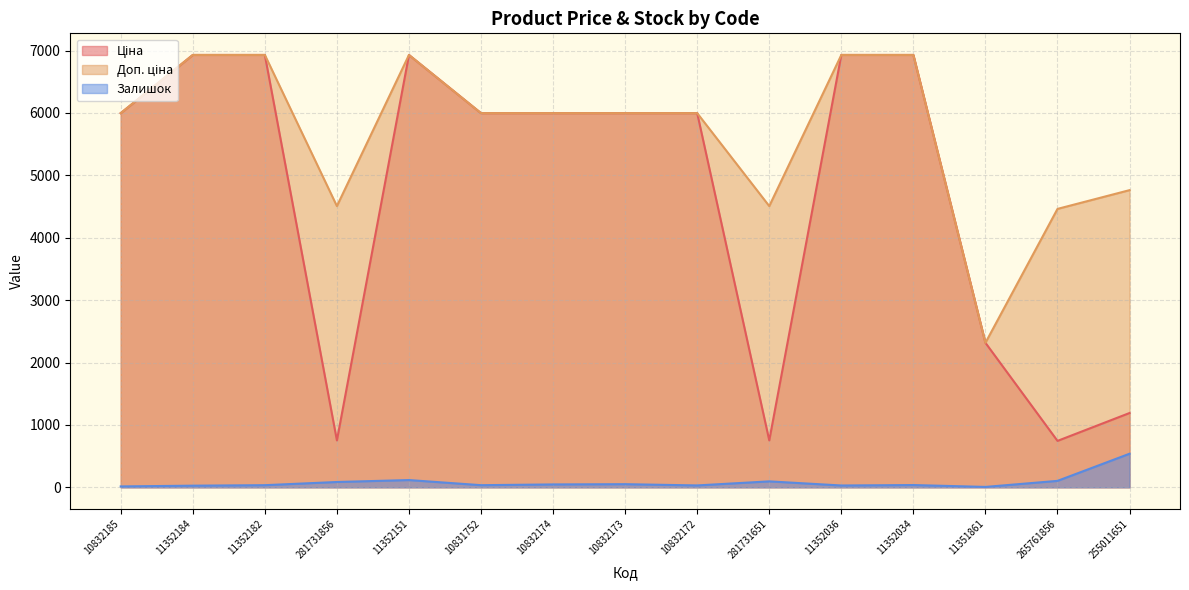

What is the label of the 3rd point from the left?

11352182